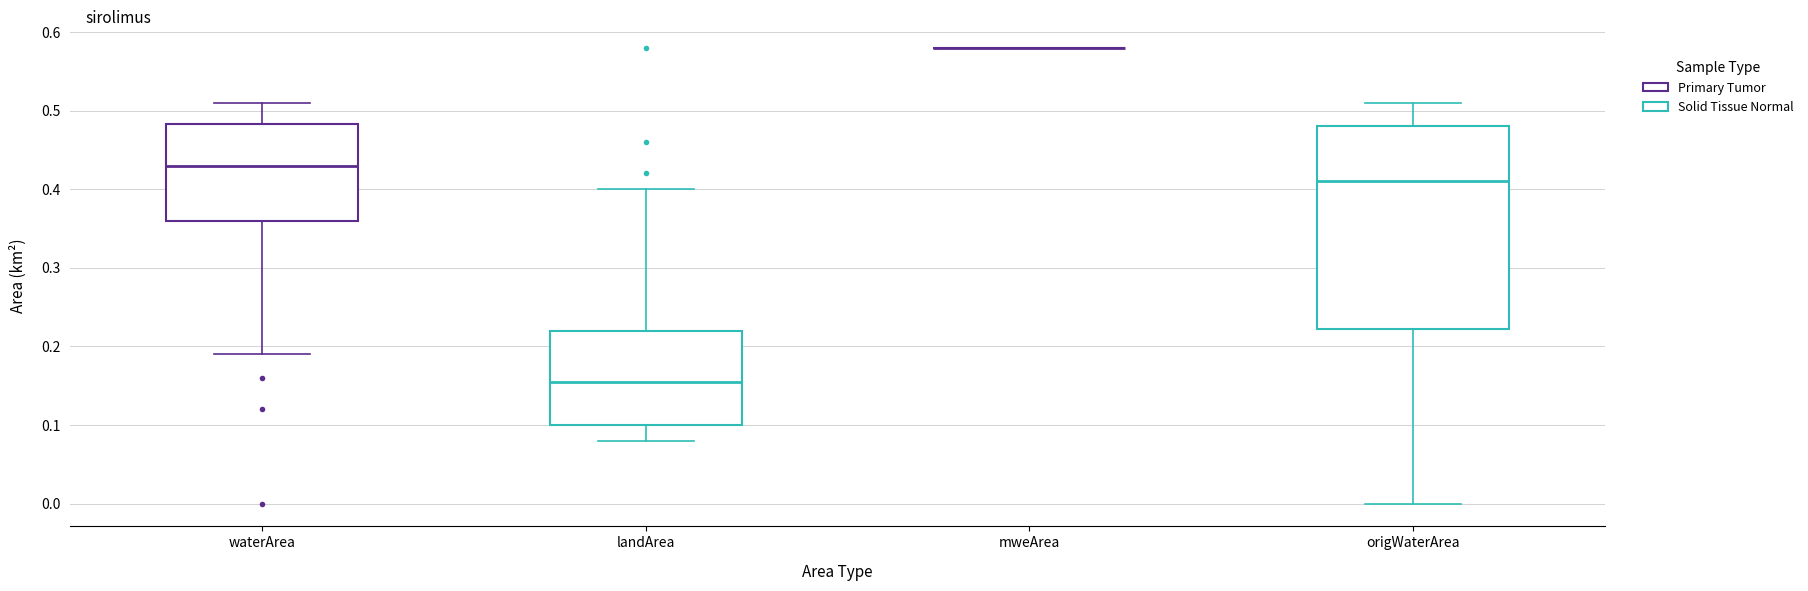

Reading left to right, transcribe this box plot: for each box, give where its median line is, the range the box spans, and where its two whiskers end, as read against the y-axis. The values are not printed on the chart, so give them approximately, as read against the axis.

waterArea: median 0.43, box 0.36 to 0.48, whiskers 0.19 to 0.51
landArea: median 0.16, box 0.10 to 0.22, whiskers 0.08 to 0.40
mweArea: box collapsed to a line at 0.58, whiskers 0.58 to 0.58
origWaterArea: median 0.41, box 0.22 to 0.48, whiskers 0.00 to 0.51